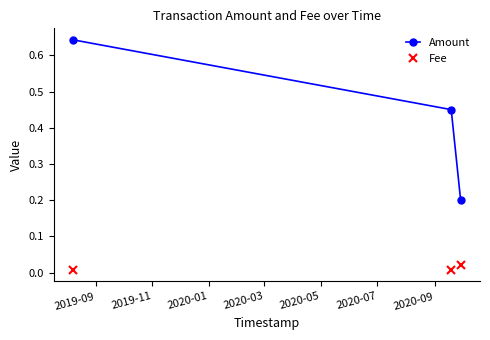

What is the average value of the Amount series?

0.4